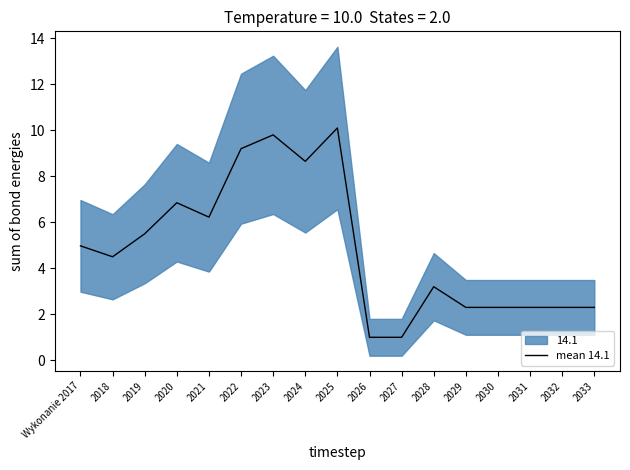

The chart shows a value of 0.4 at 2026. True or false?

False